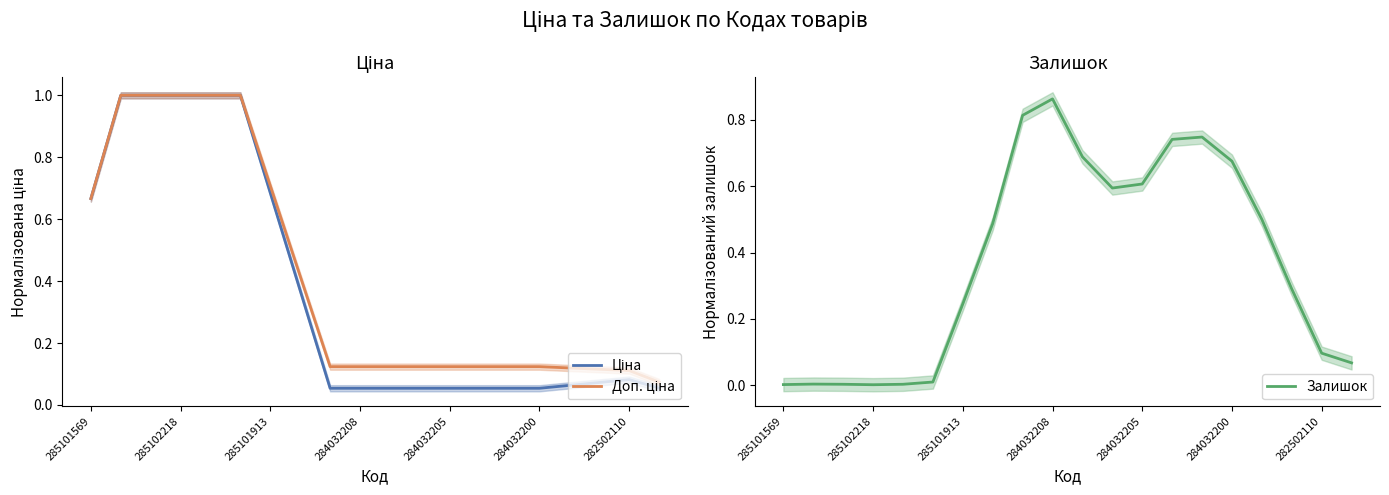

What is the difference between the second highest and second lowest values in the Доп. ціна series?

0.9